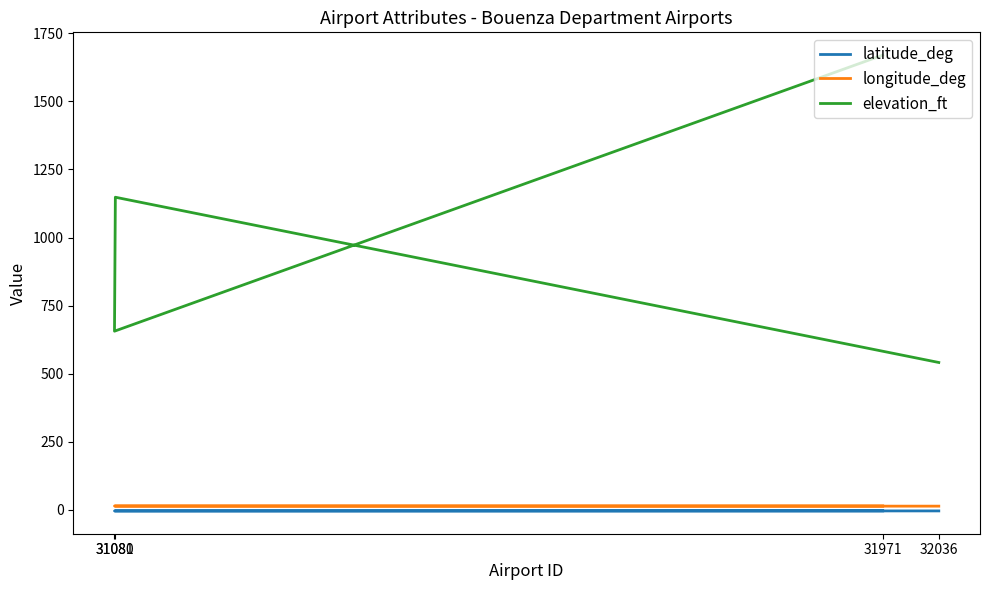

What is the difference between the maximum and minimum values in the latitude_deg series?

0.3